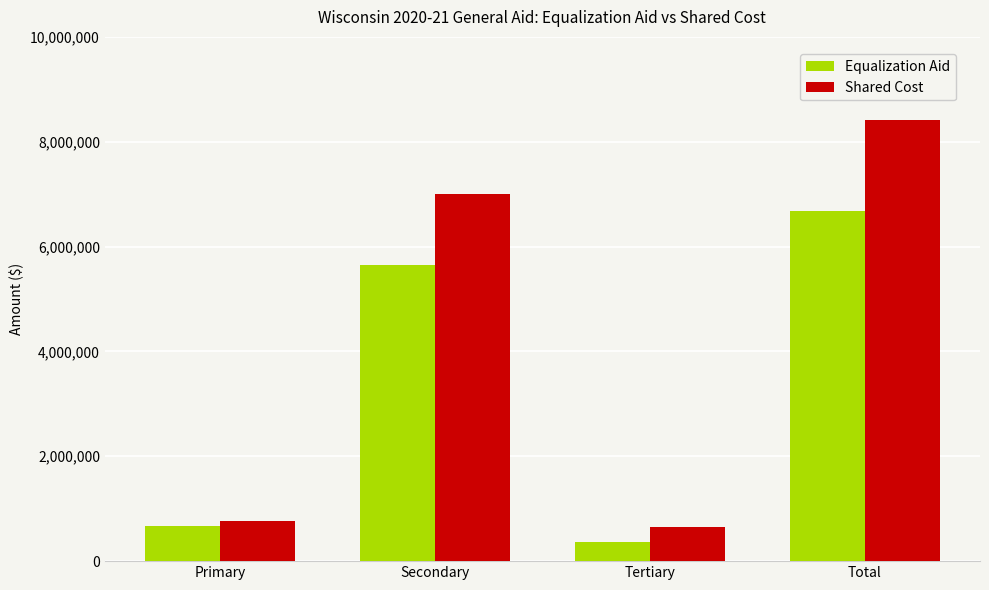

At which category does the chart reach its minimum across all series?

Tertiary